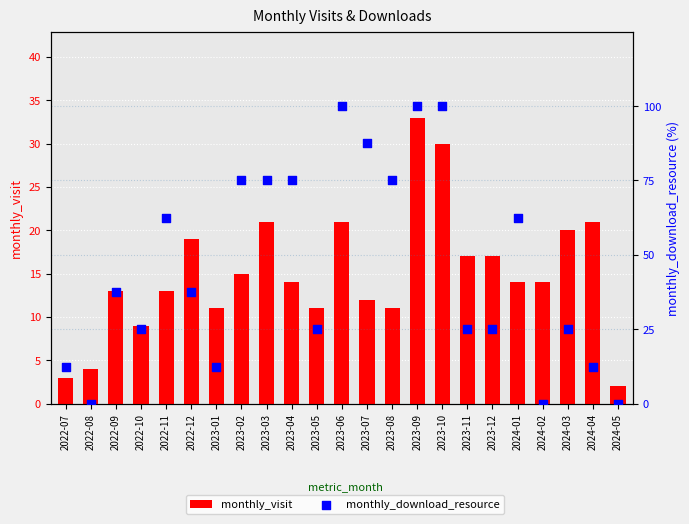

Which series contains the lowest Y value?

monthly_download_resource